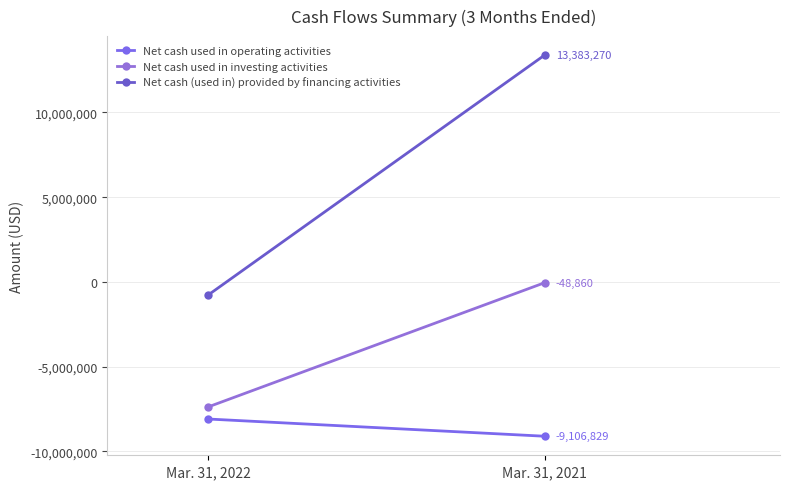

What is the difference between the Net cash used in operating activities values at Mar. 31, 2022 and Mar. 31, 2021?

1015686